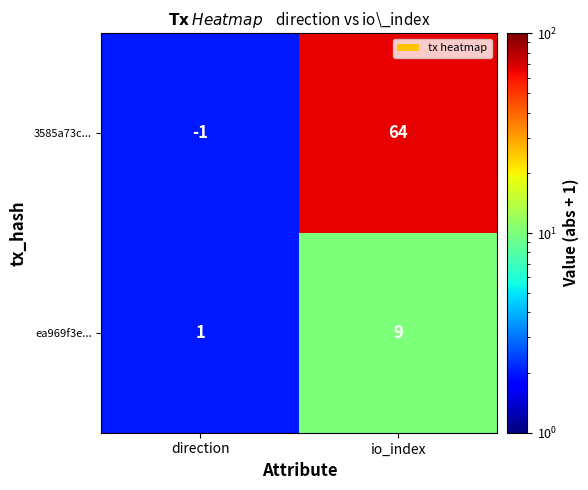

Count the number of data series in this chart.

2